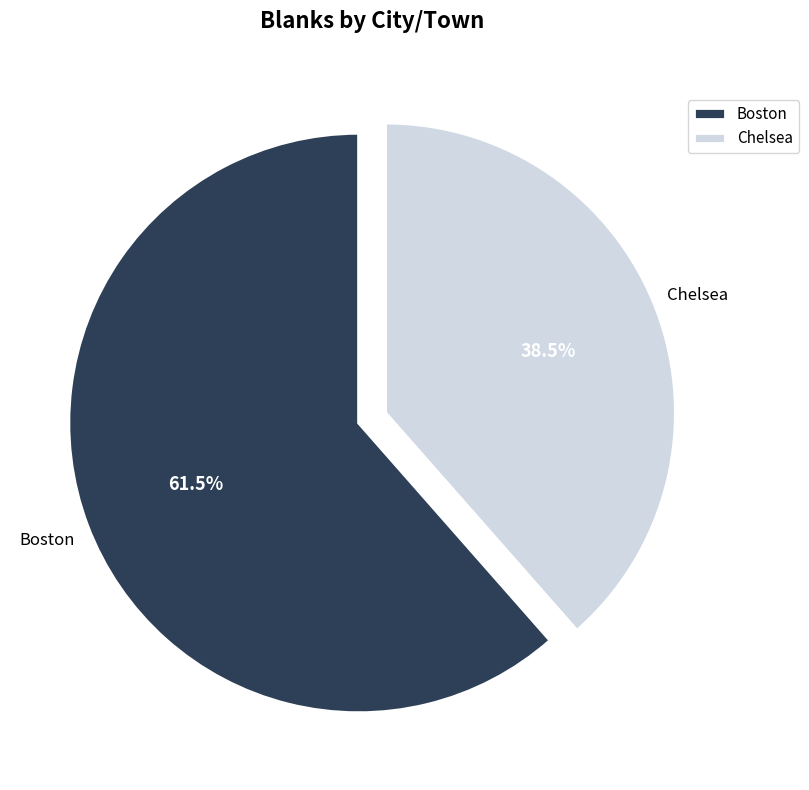

Between Boston and Chelsea, which is larger?

Boston